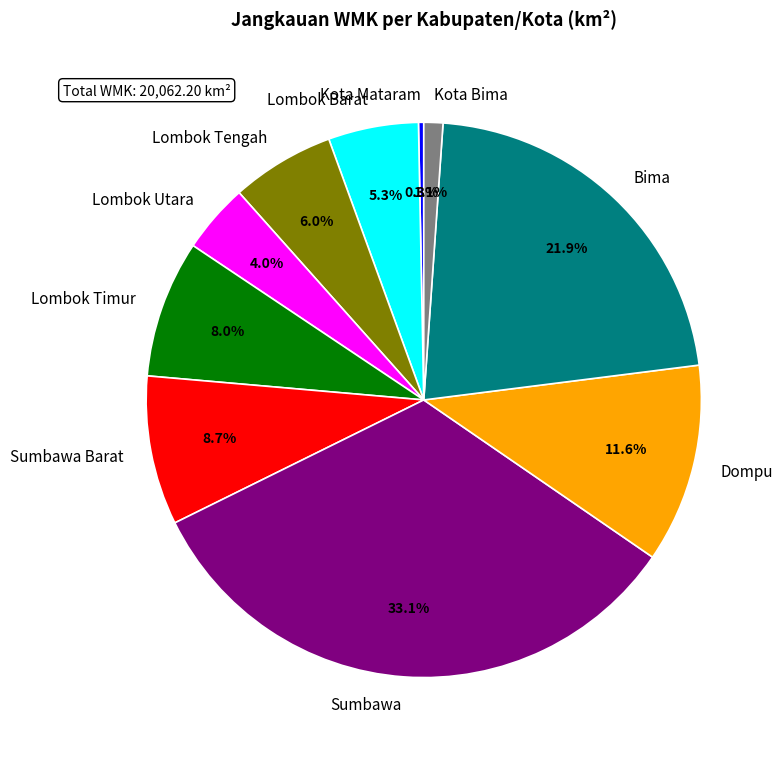

What percentage is NOT represented by Dompu?

88.4%